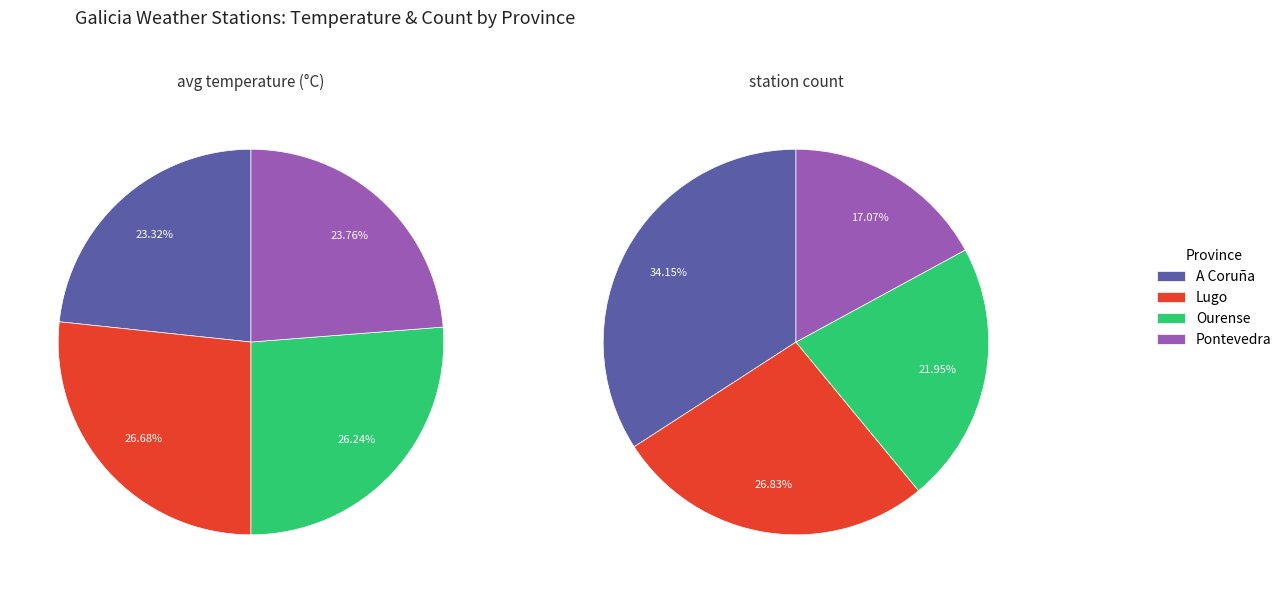

Which slice is the smallest?

Pontevedra